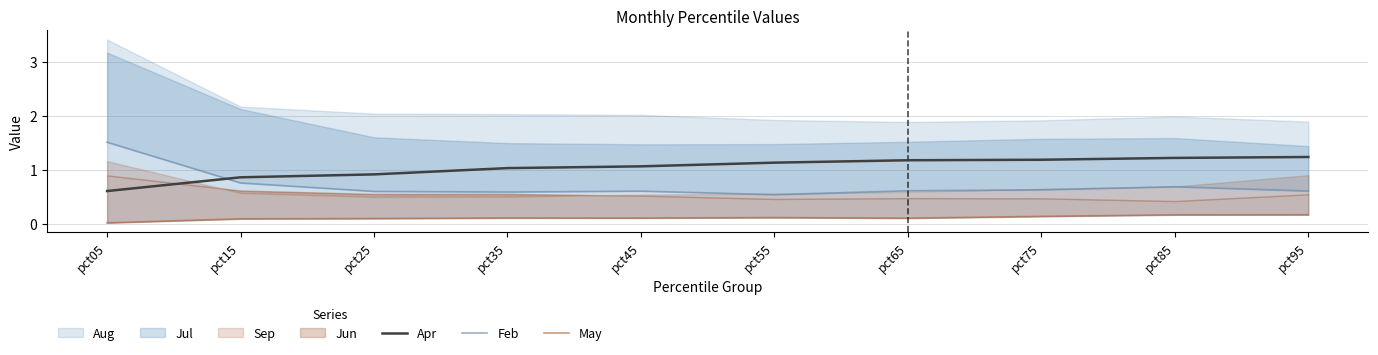

What is the average value of the May series?

0.1